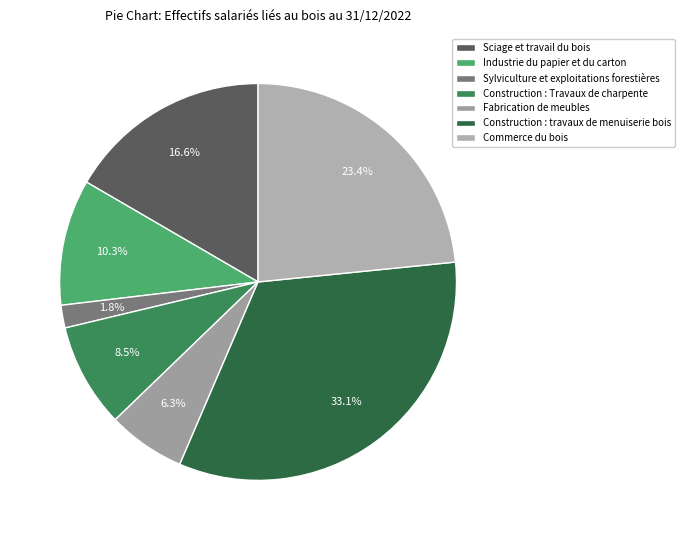

How much of the chart is everything except Sylviculture et exploitations forestières?

98.2%